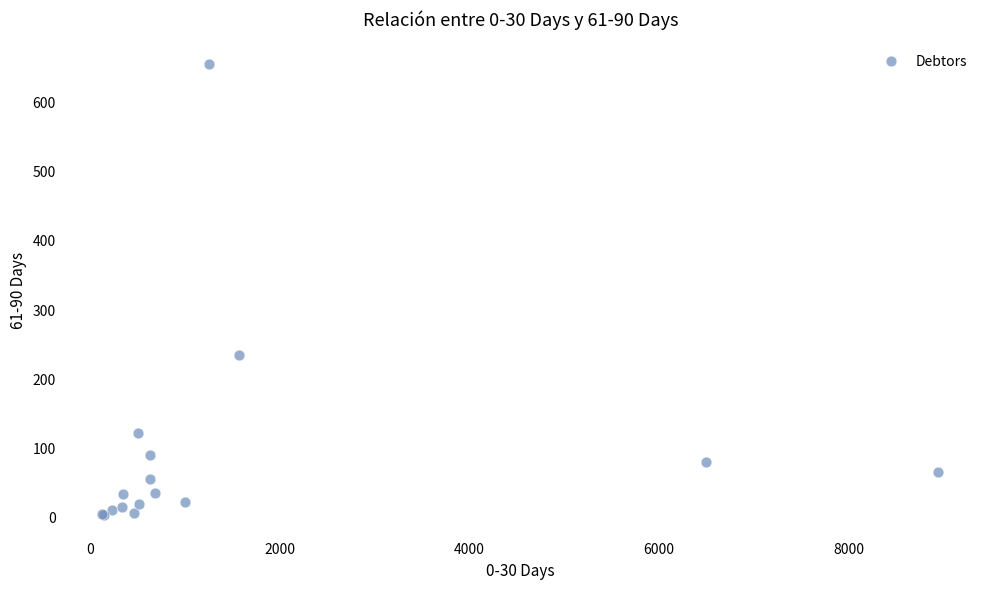

What Y value in the scatter plot is closest to 328?

233.4